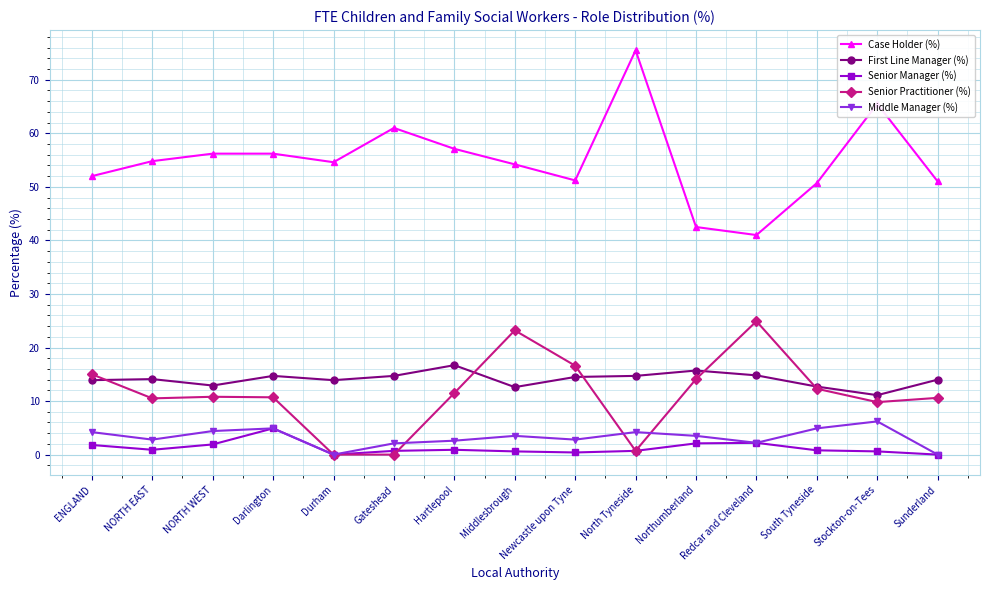

Which series ends up on top after the final intersection of Senior Practitioner (%) and Senior Manager (%)?

Senior Practitioner (%)